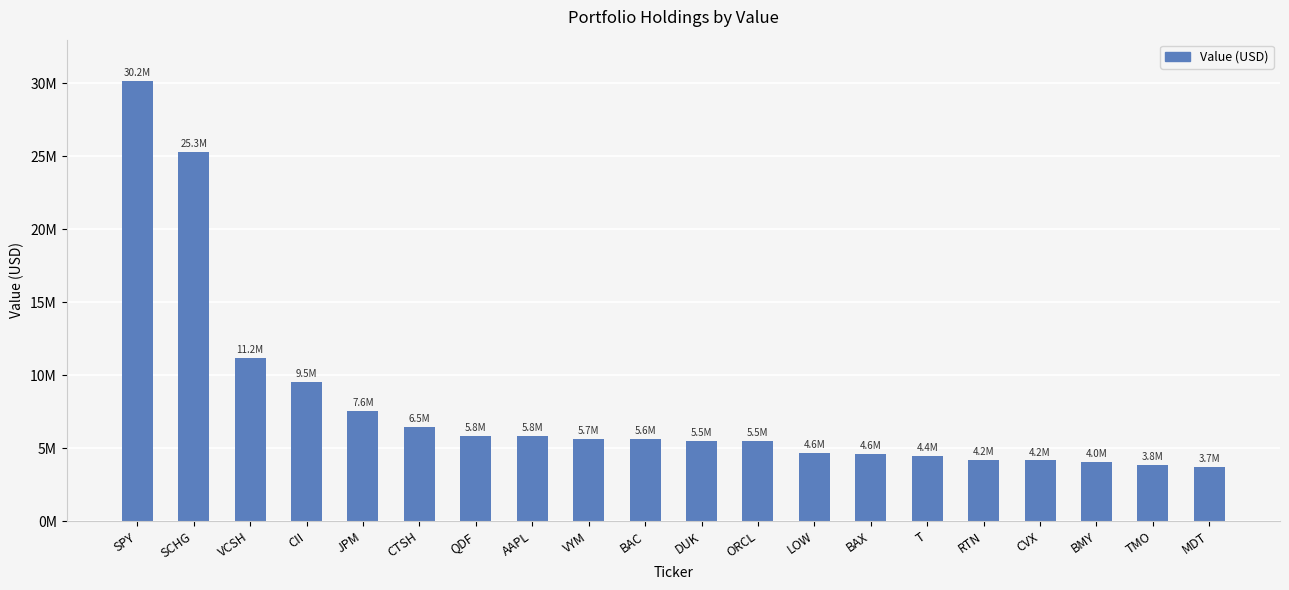

True or false: the data shows 14594301 at VCSH.

False